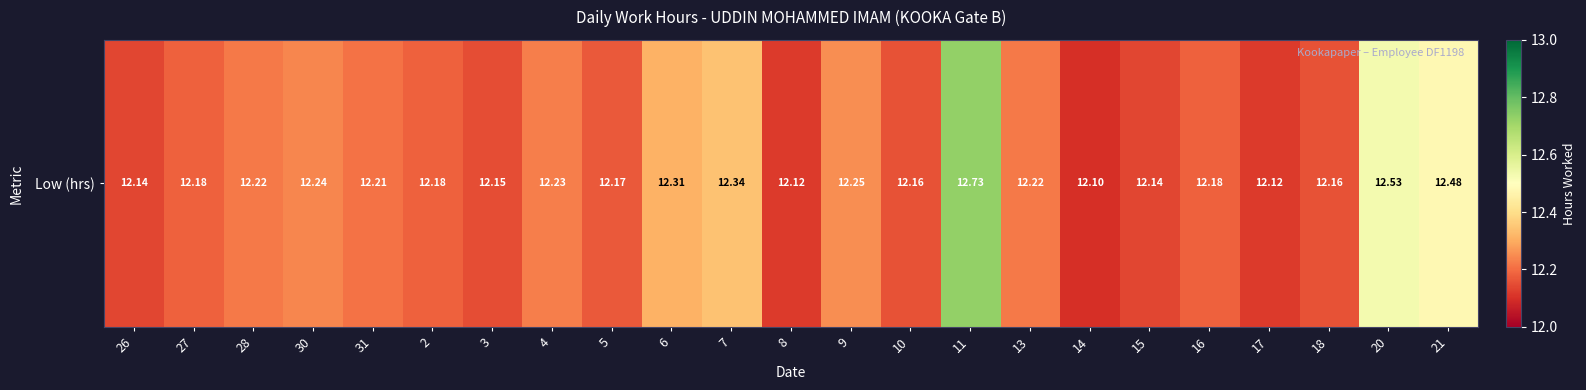

What is the minimum value shown in the chart?

12.1